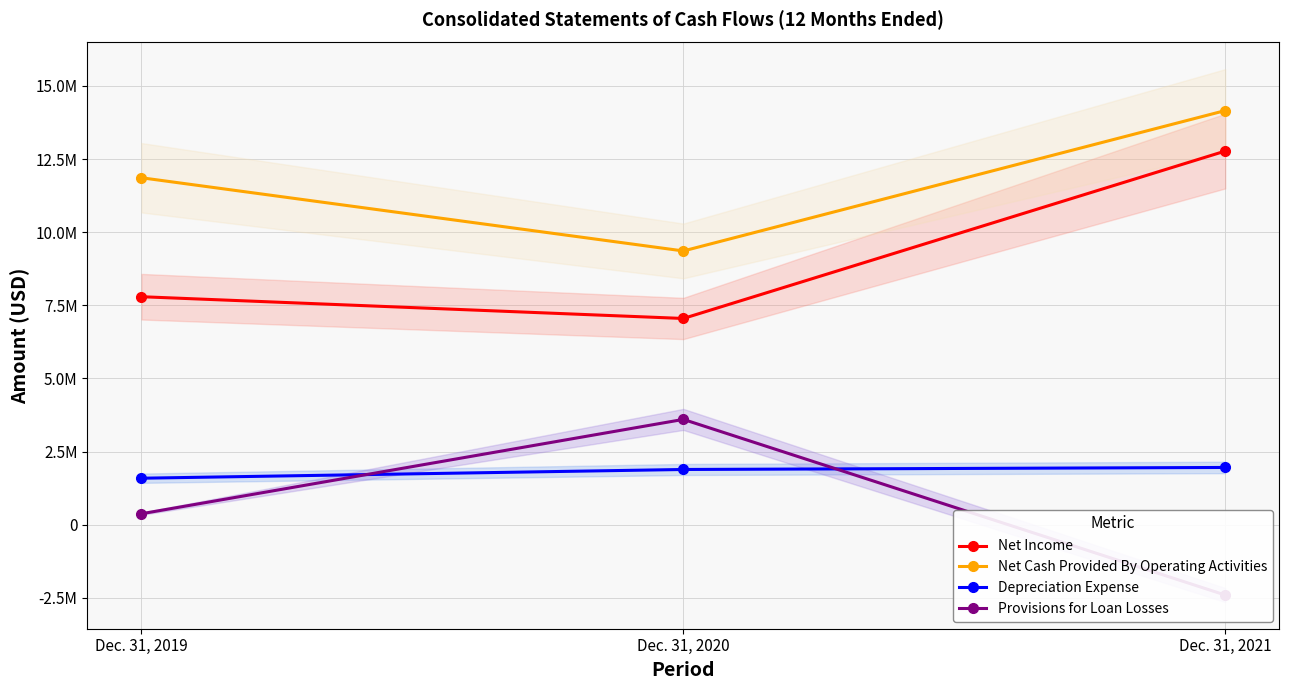

Reading left to right, list all the values displayed in this chart.

Net Income: 7794487	7050604	12773891
Net Cash Provided By Operating Activities: 11860873	9358802	14158306
Depreciation Expense: 1589671	1888280	1957583
Provisions for Loan Losses: 375000	3600000	-2404117